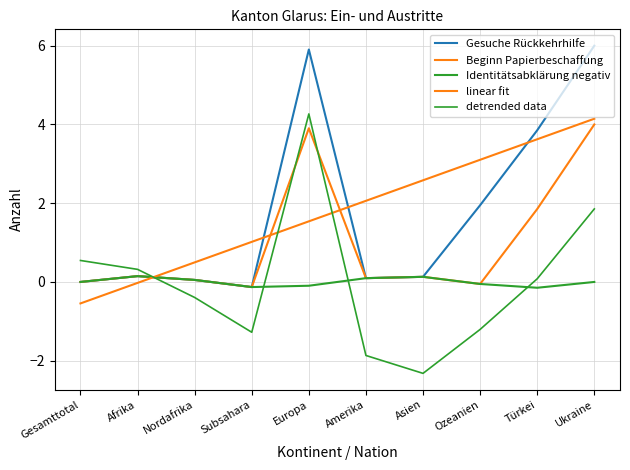

Does the chart display data point markers on the line(s)?

No